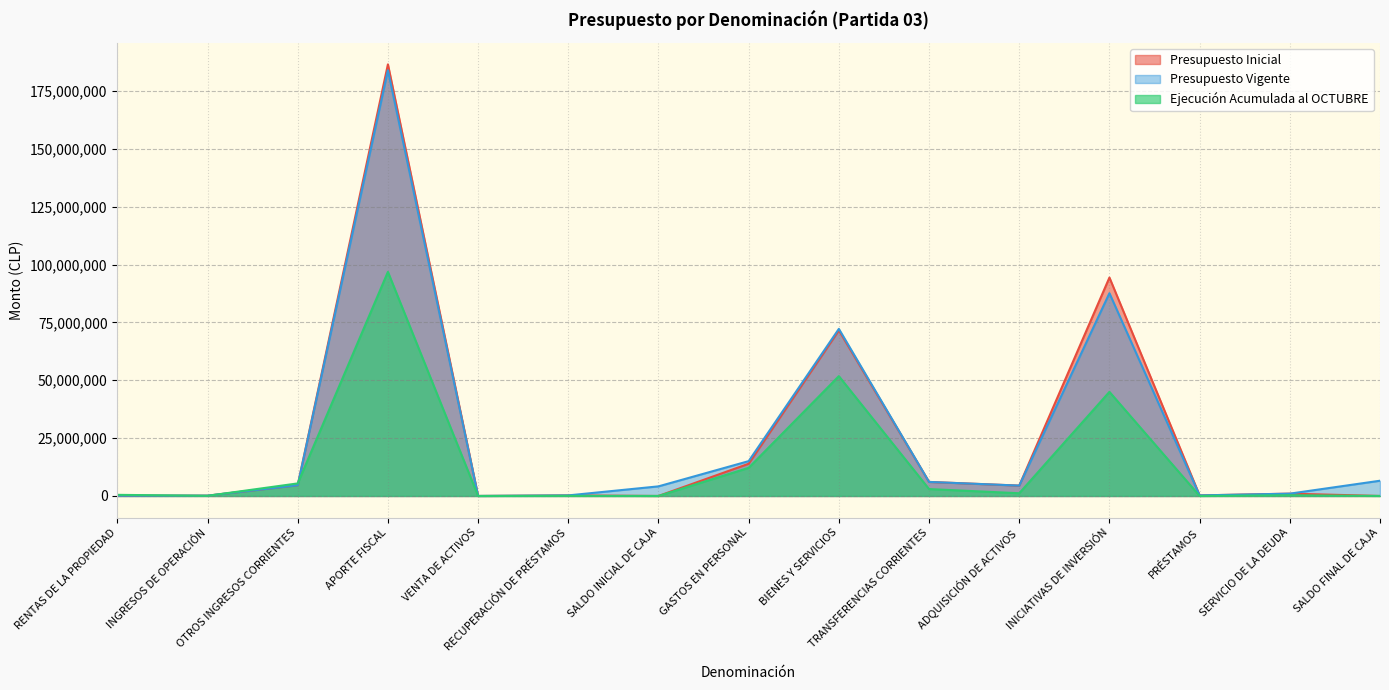

How many values in the Presupuesto Vigente series exceed 4478671?

7